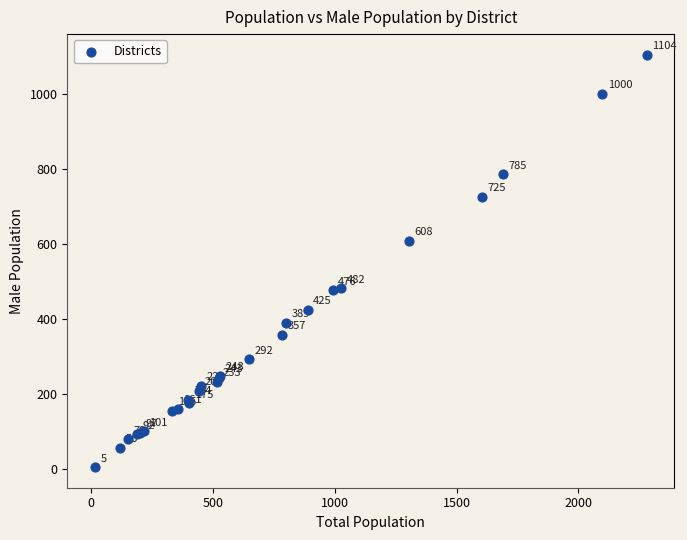

What Y value in the scatter plot is closest to 554?

608